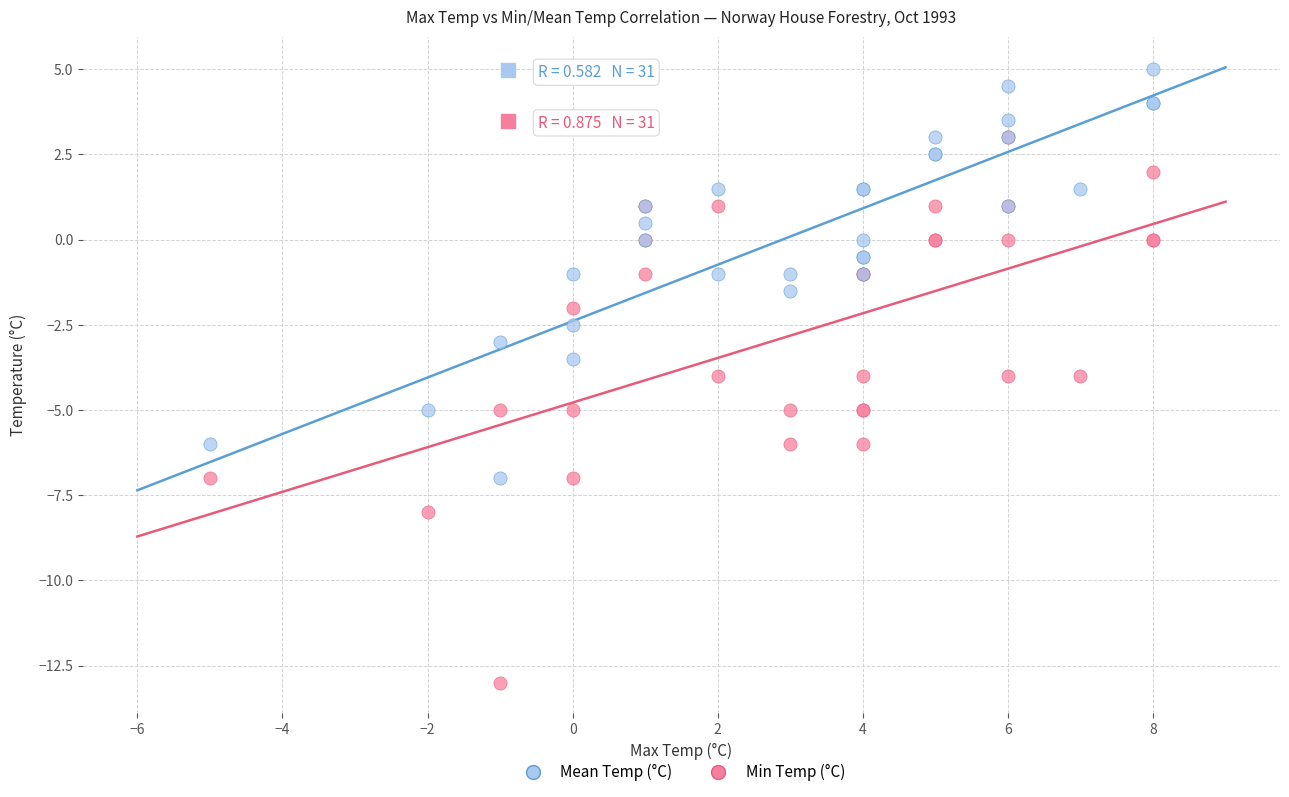

Which series has the widest spread of Y values?

Min Temp (°C)